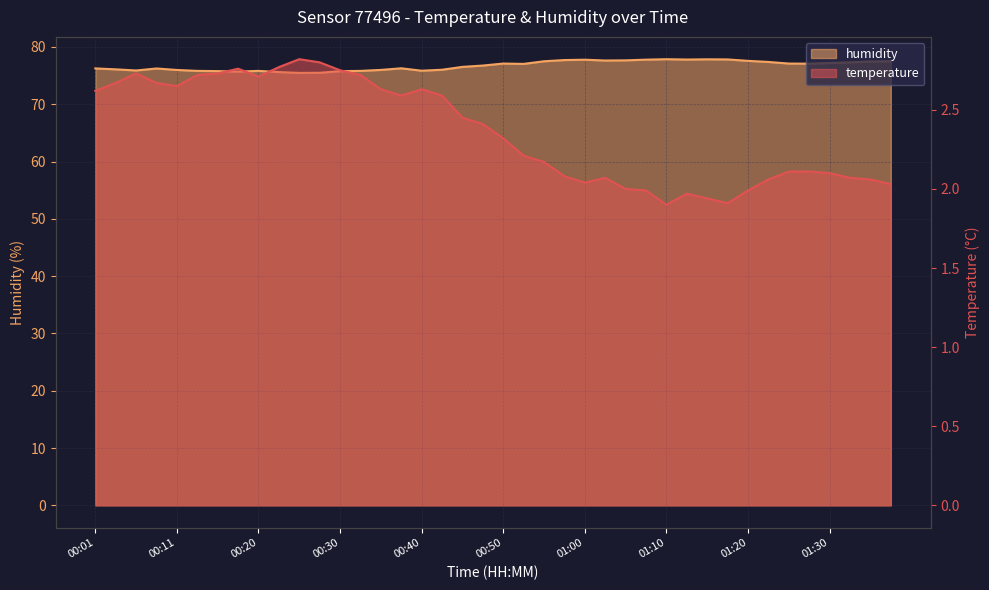

What is the minimum value for temperature?

1.9